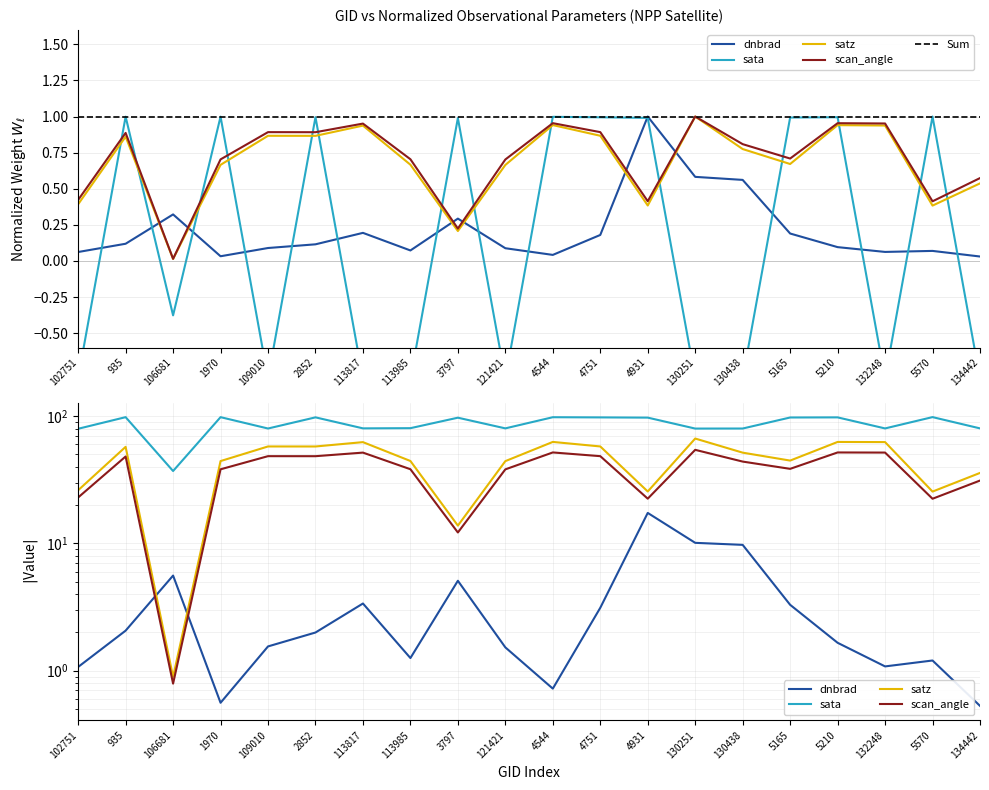

Where is the first local minimum for dnbrad?

1970